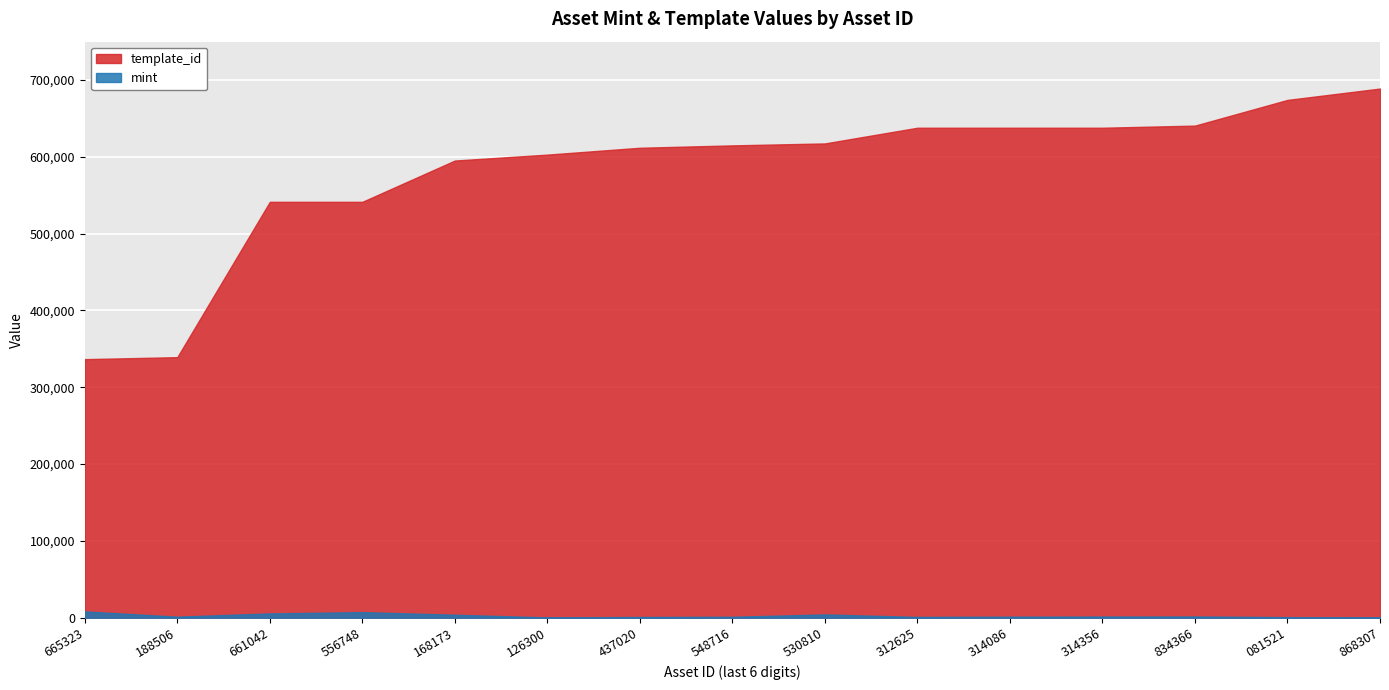

What is the difference between the maximum and minimum values in the template_id series?

352313